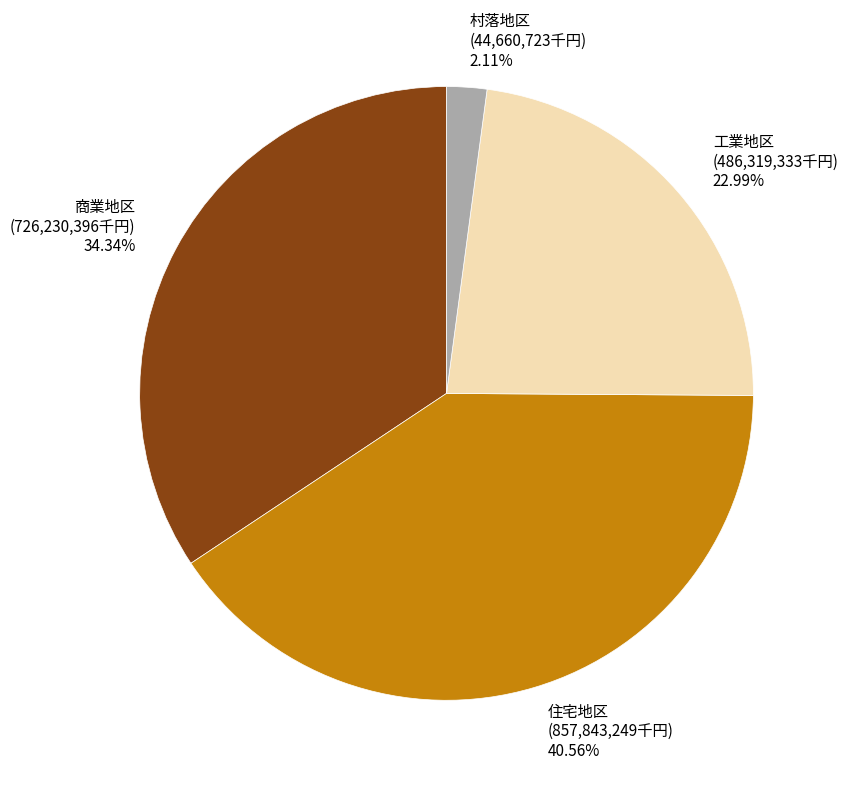

The 村落地区 slice represents 2% of the pie. True or false?

True